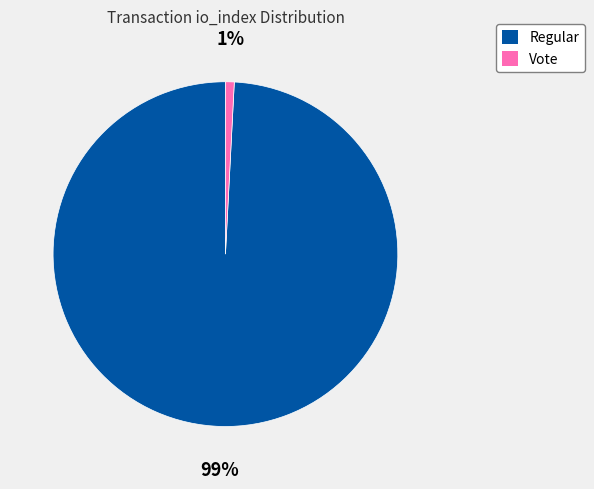

To the nearest percent, what is the difference between the largest and smallest slice percentages?

98%